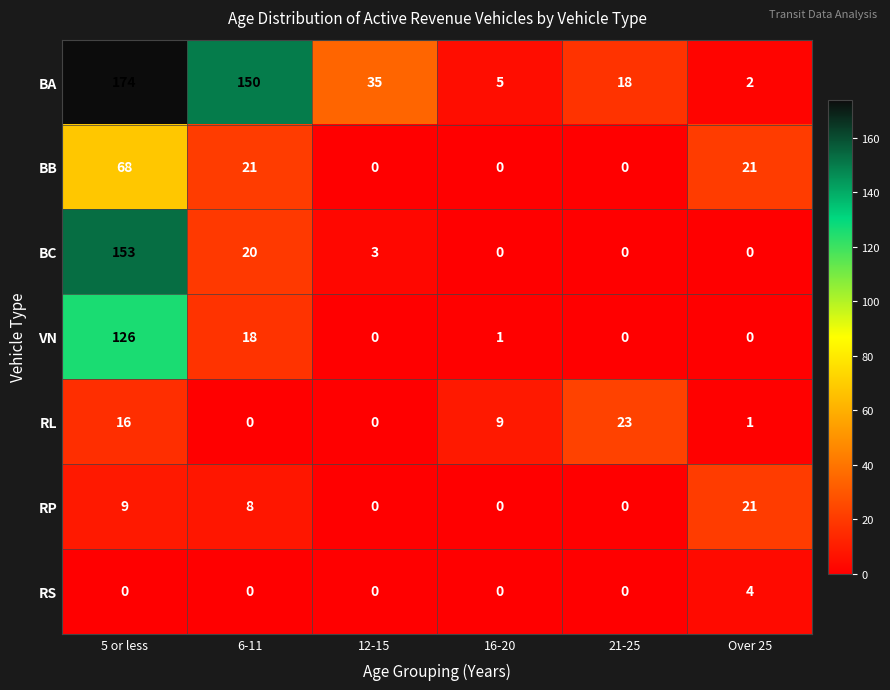

Rank the series at 5 or less from lowest to highest value.

RS, RP, RL, BB, VN, BC, BA